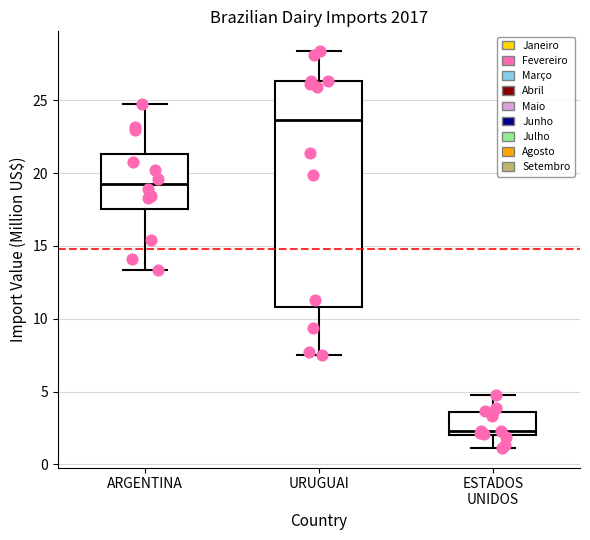

Where does the median line of the box for ESTADOS UNIDOS sit on the y-axis? The values are not printed on the chart, so give them approximately, as read against the axis.

2.5